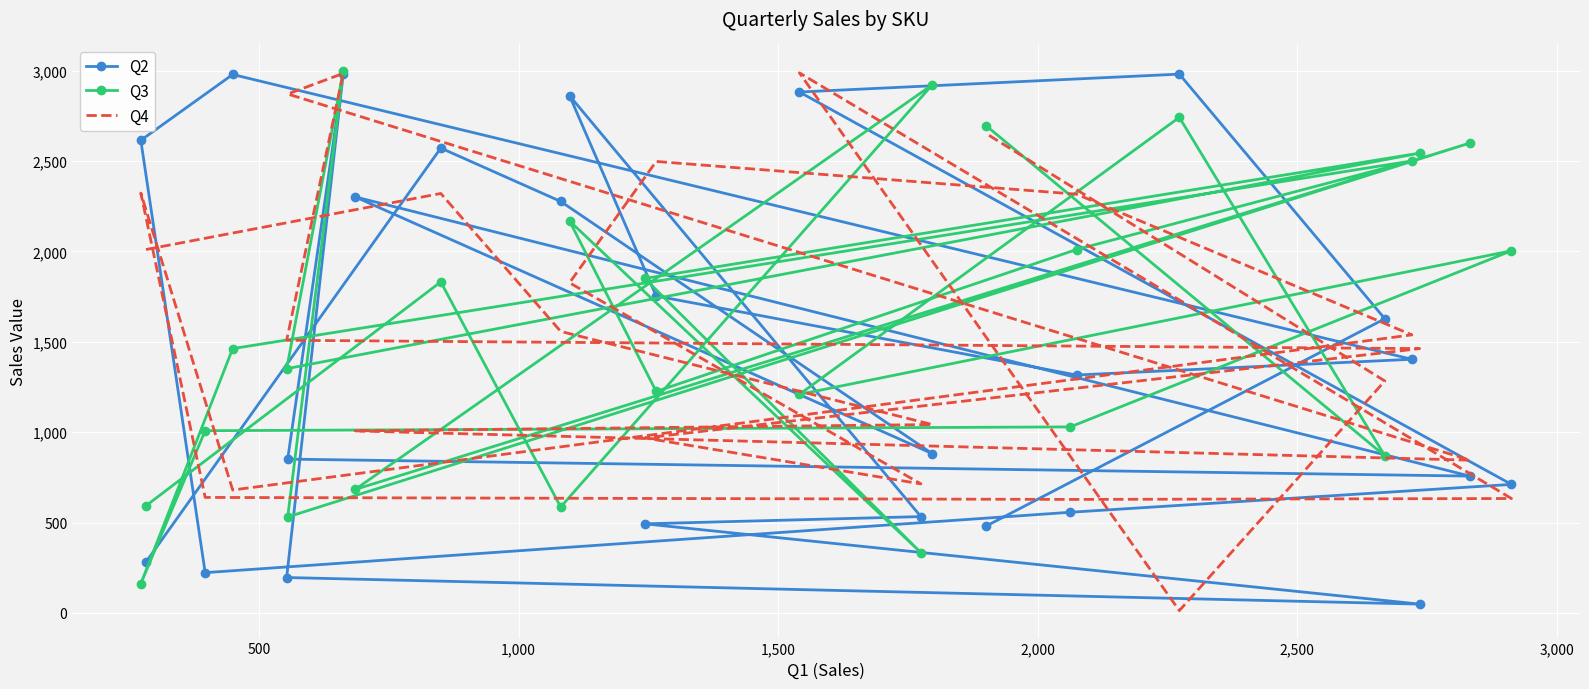

Which series has the largest range (max minus min)?

Q4